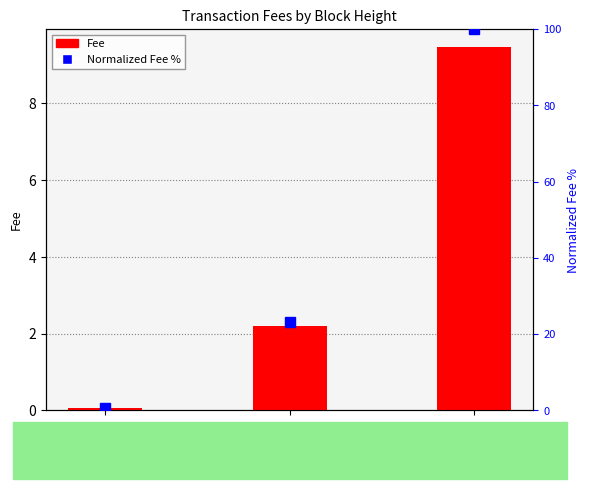

Which series changed the most between 4508 and 4451?

Normalized Fee %